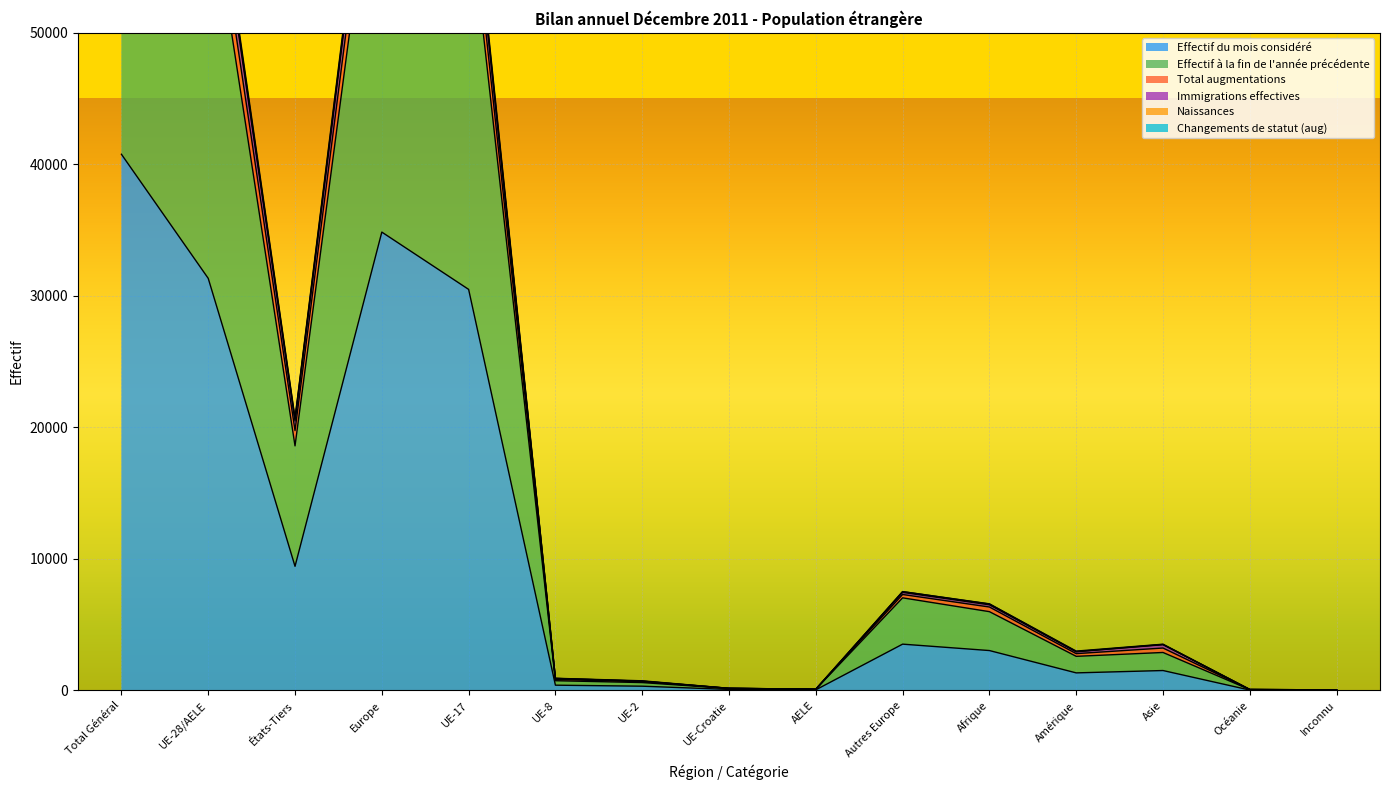

What is the greatest value displayed?

87137